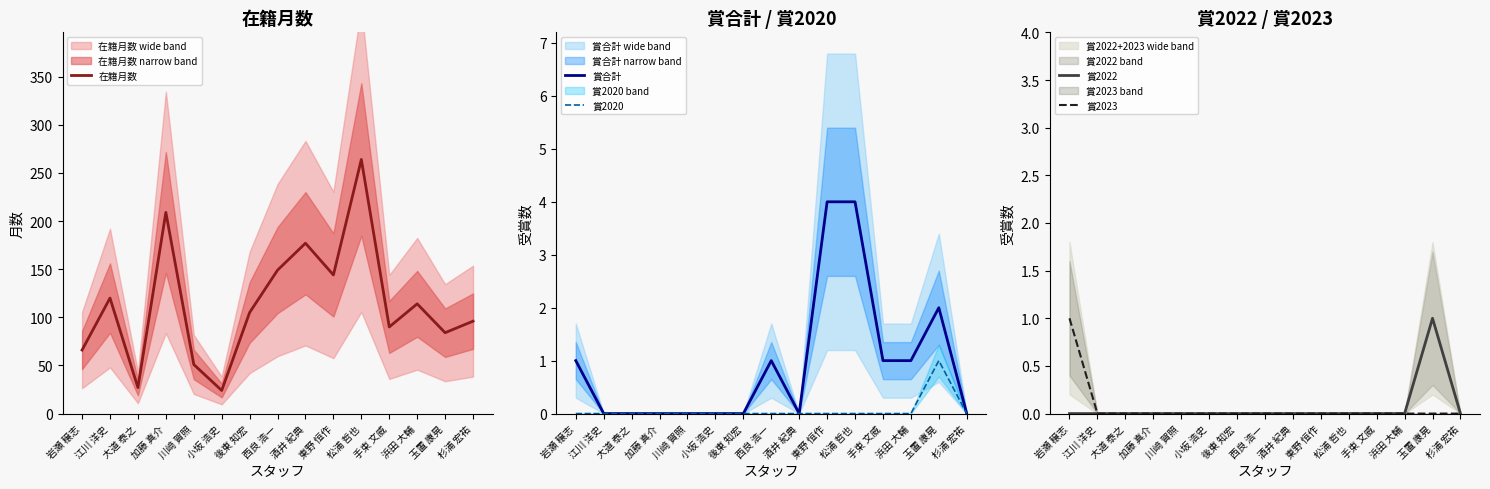

True or false: 在籍月数 and 賞2020 intersect in this chart.

False